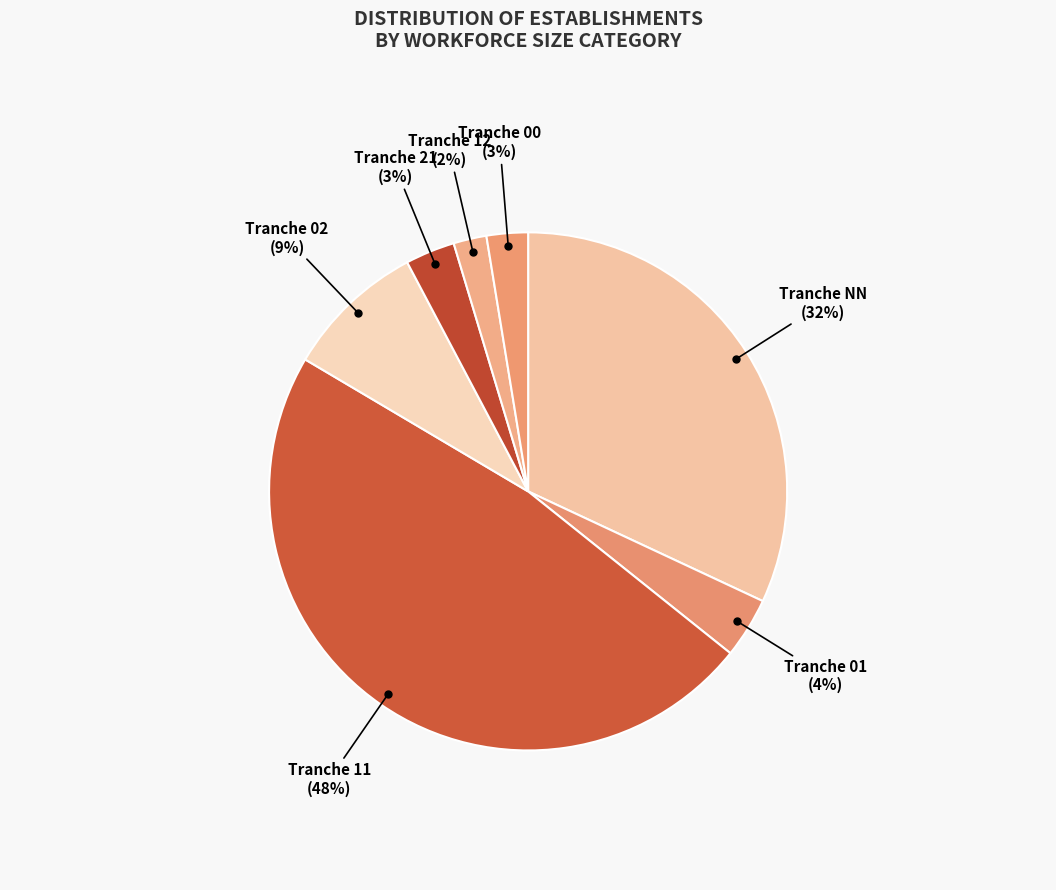

True or false: Tranche 21 accounts for 3% of the total.

True